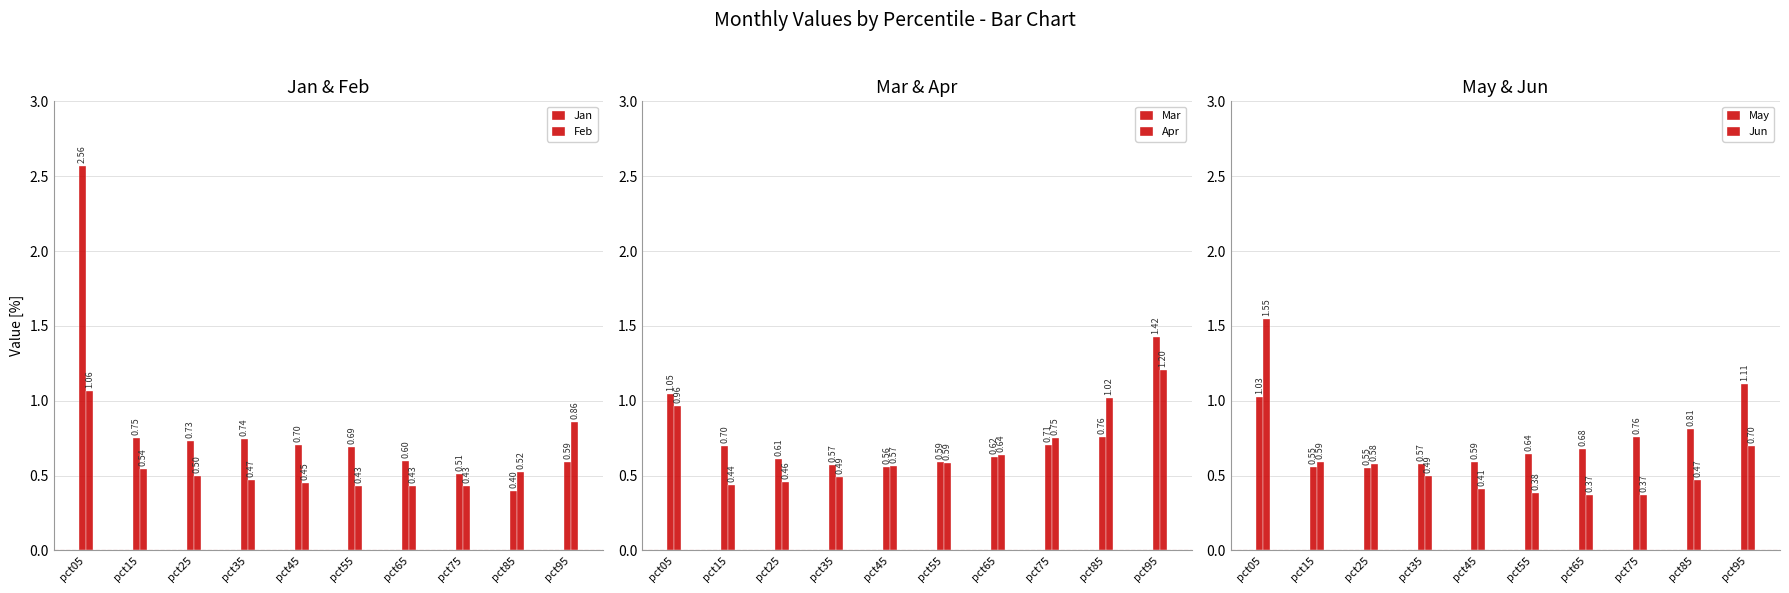

What is the average value of the Mar series?

0.8